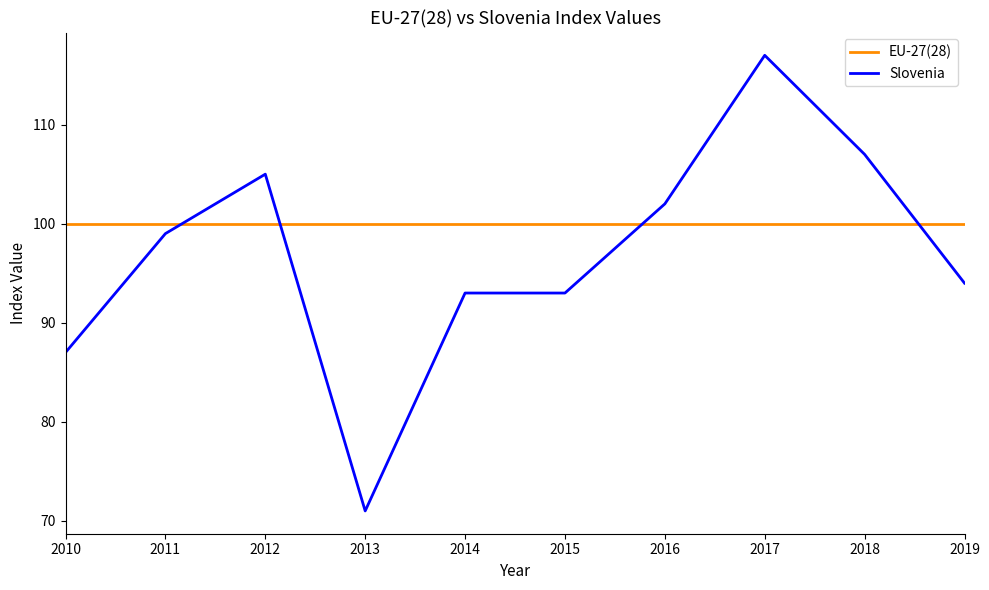

What are all the series names shown in the legend?

EU-27(28), Slovenia